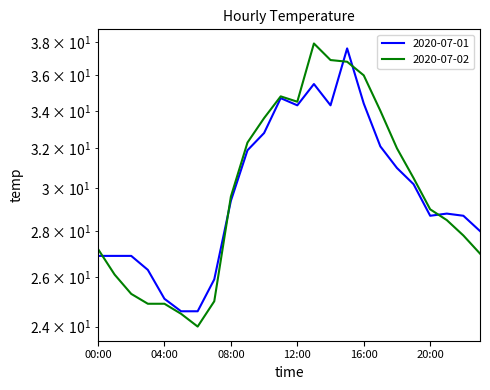

At which label is 2020-07-01 closest to 31?

18:00